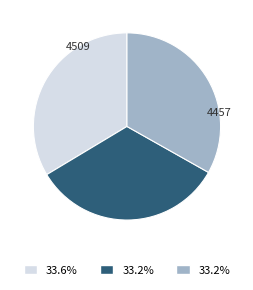

Is there a majority slice in this chart?

No